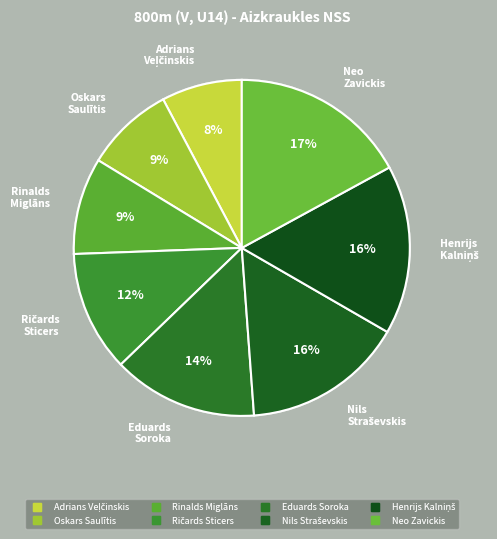

Approximately how many times larger is the value at Neo Zavickis compared to Oskars Saulītis?

2.0